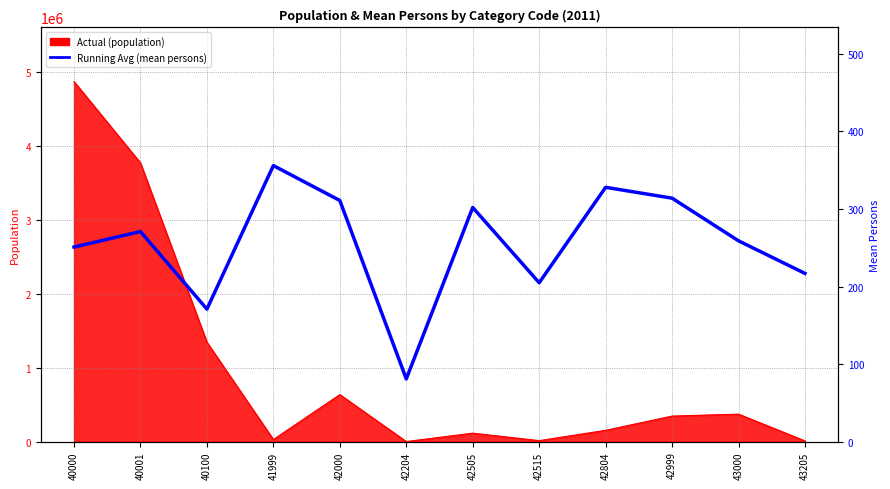

Reading left to right, what are all the values shown in this chart?

40000=251	40001=271	40100=171	41999=356	42000=311	42204=81	42505=302	42515=205	42804=328	42999=314	43000=259	43205=217